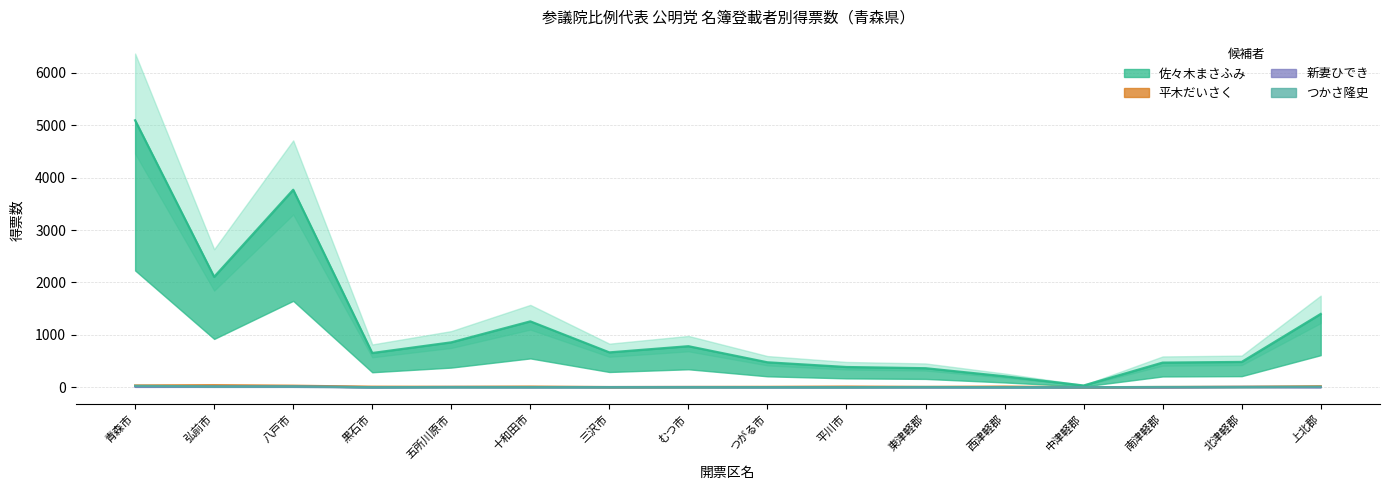

Reading left to right, transcribe all the data shown in this chart.

佐々木まさふみ: 5094.7	2106.8	3768.9	653.0	856.9	1256.9	664.9	782.9	475.9	385.9	362.9	209.0	33.0	470.0	482.8	1398.8
平木だいさく: 33.0	38.0	29.0	10.0	8.0	12.0	3.0	5.0	7.2	12.0	6.0	12.0	0.0	4.0	8.1	18.1
新妻ひでき: 13.0	15.0	15.0	0.0	4.1	2.0	3.0	4.0	2.0	1.0	2.0	0.0	0.0	1.0	6.0	3.1
つかさ隆史: 27.0	16.1	17.0	1.0	3.0	3.0	2.0	2.0	2.0	1.0	4.1	1.0	0.0	5.0	5.0	10.1